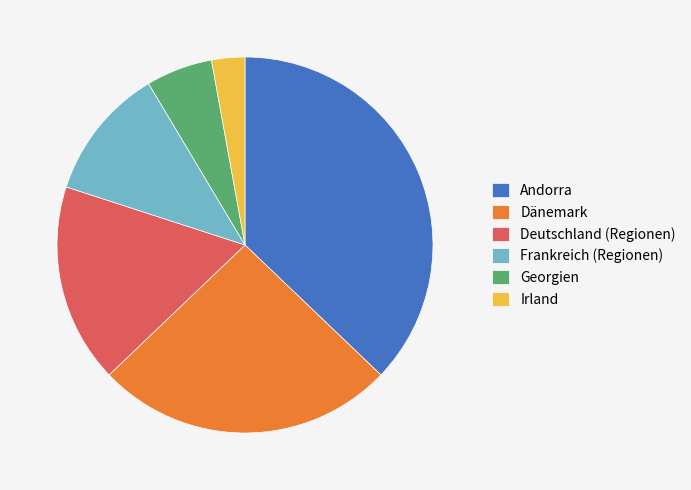

What is the ratio of the value at Deutschland (Regionen) to the value at Georgien?

3.0